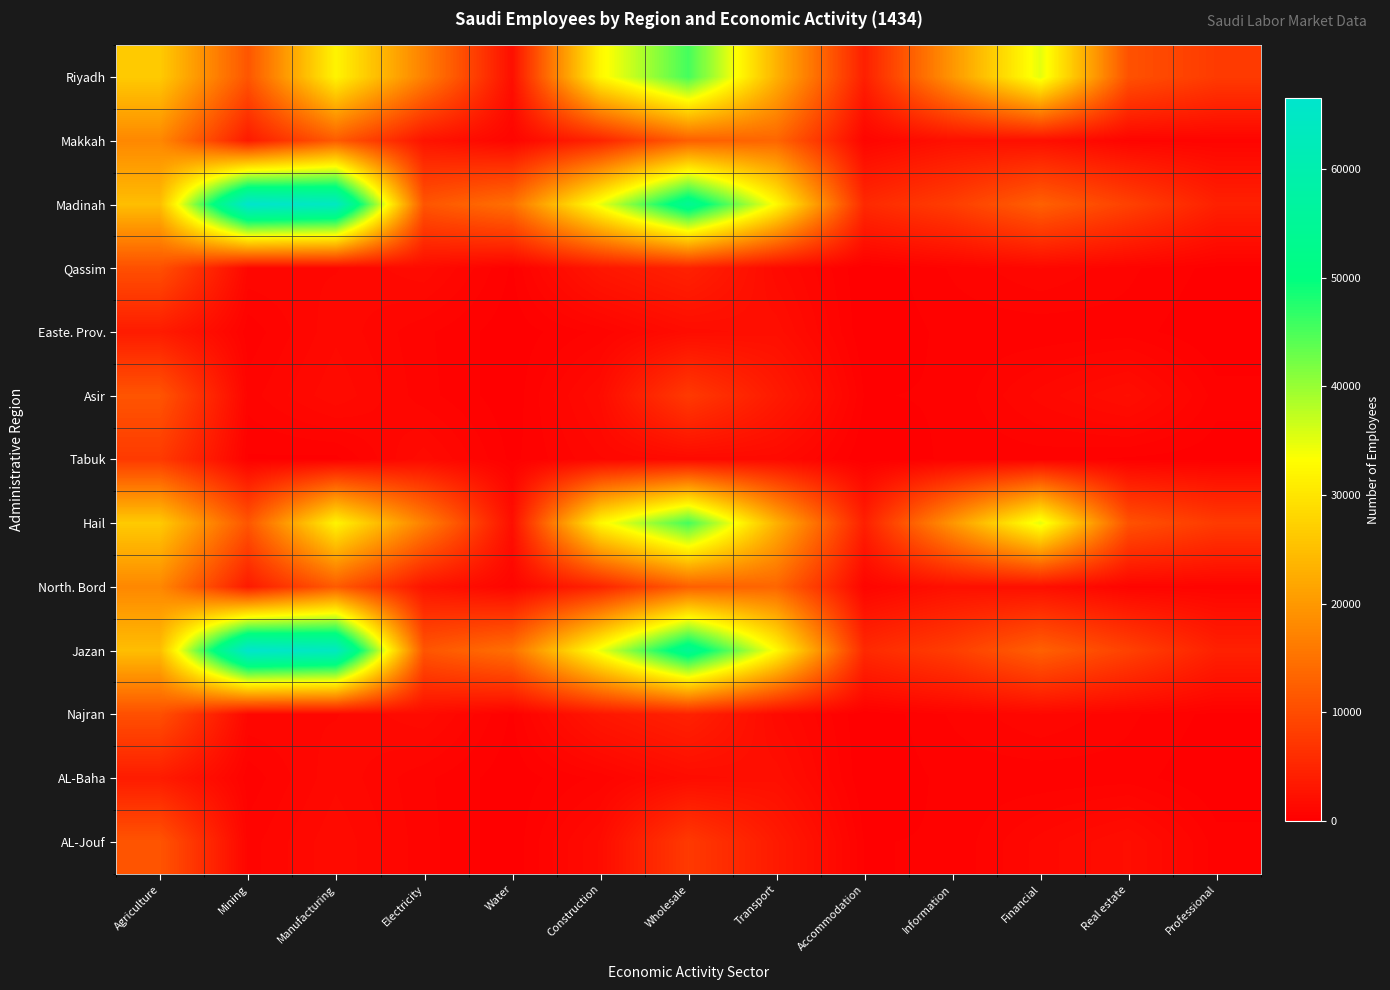

What is the greatest value displayed?

66526